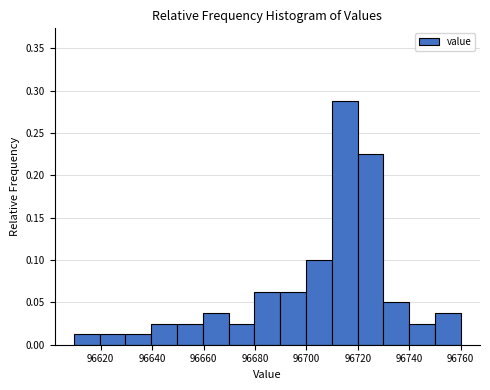

Reading left to right, list every bar in this chart as the range it spans on the x-axis followed by its height. Neither the bar edges nor the heights are printed on the chart, so give them approximately, as read against the axes.

96610 to 96620: 0.015
96620 to 96630: 0.015
96630 to 96640: 0.015
96640 to 96650: 0.025
96650 to 96660: 0.025
96660 to 96670: 0.040
96670 to 96680: 0.025
96680 to 96690: 0.065
96690 to 96700: 0.065
96700 to 96710: 0.100
96710 to 96720: 0.290
96720 to 96730: 0.225
96730 to 96740: 0.050
96740 to 96750: 0.025
96750 to 96760: 0.040